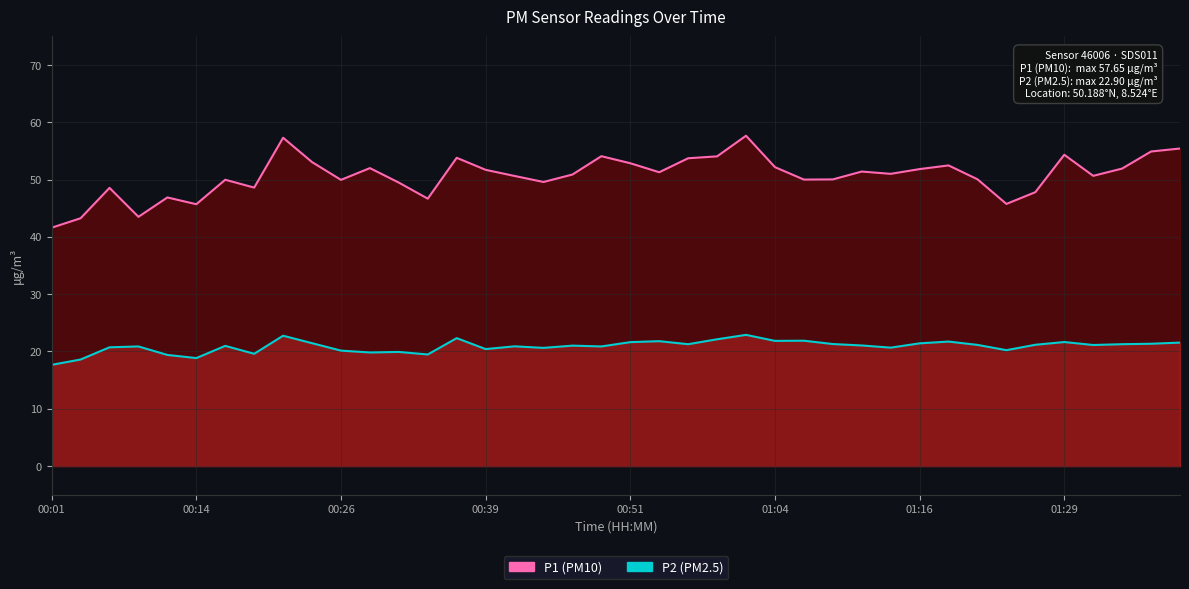

Which series has the widest spread of values?

P1